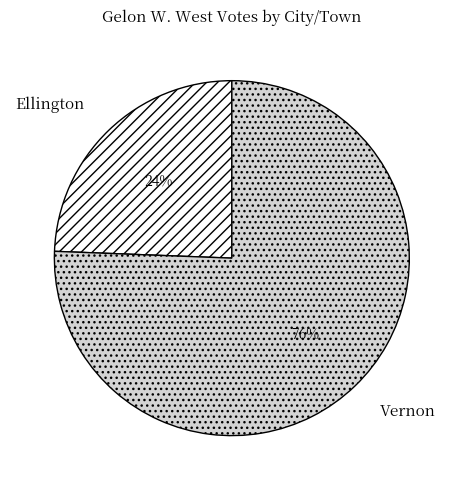

How many slices are in this pie chart?

2